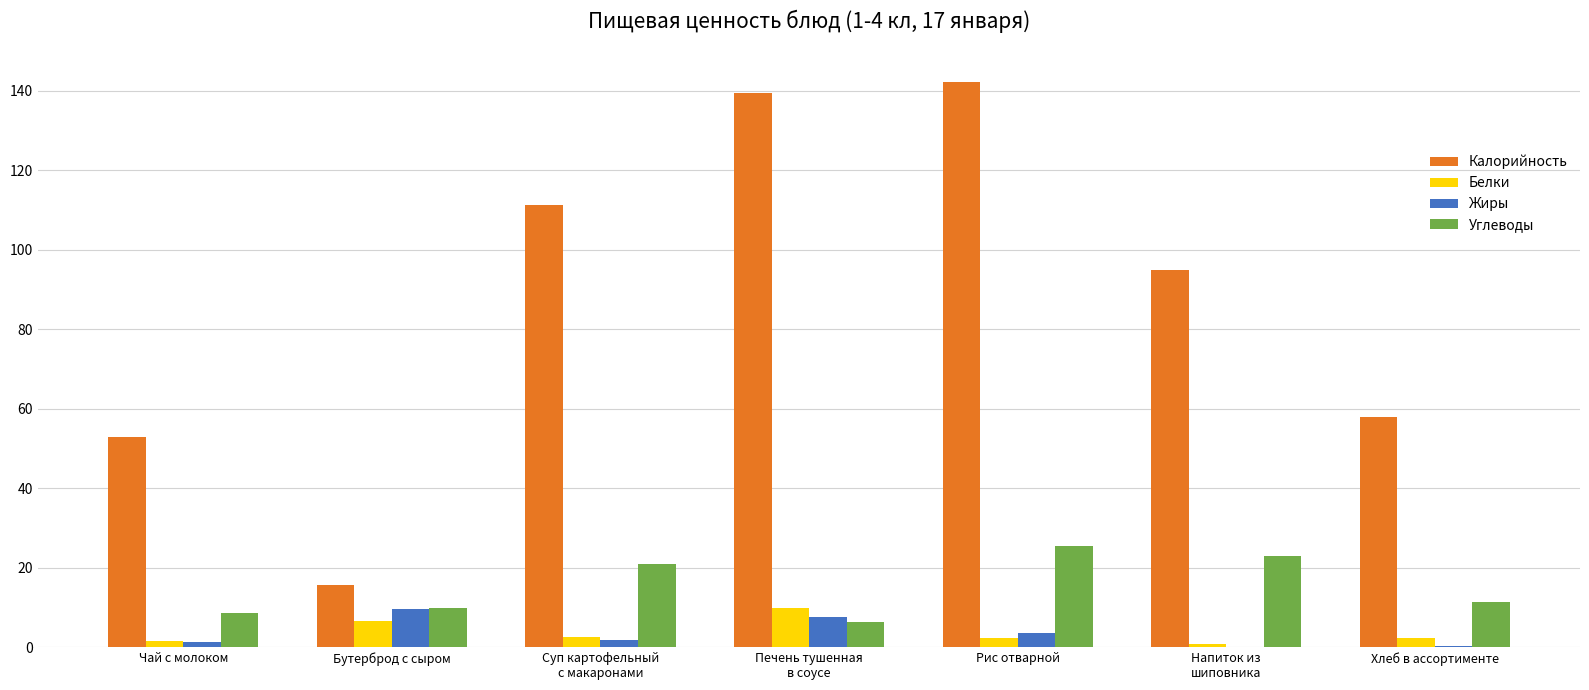

What is the highest value of the Жиры series?

9.5